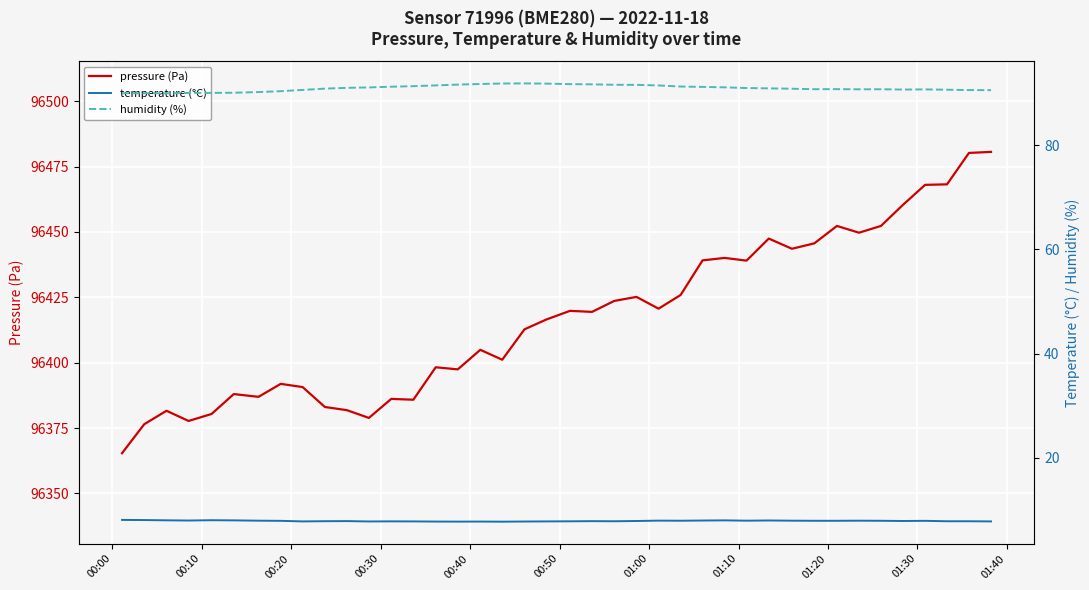

What is the lowest value of the pressure (Pa) series?

96365.4